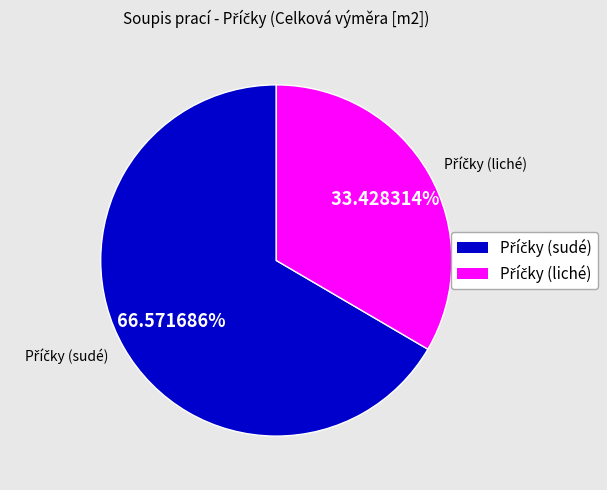

Is it true that Příčka č.11 is 5% of the pie?

True